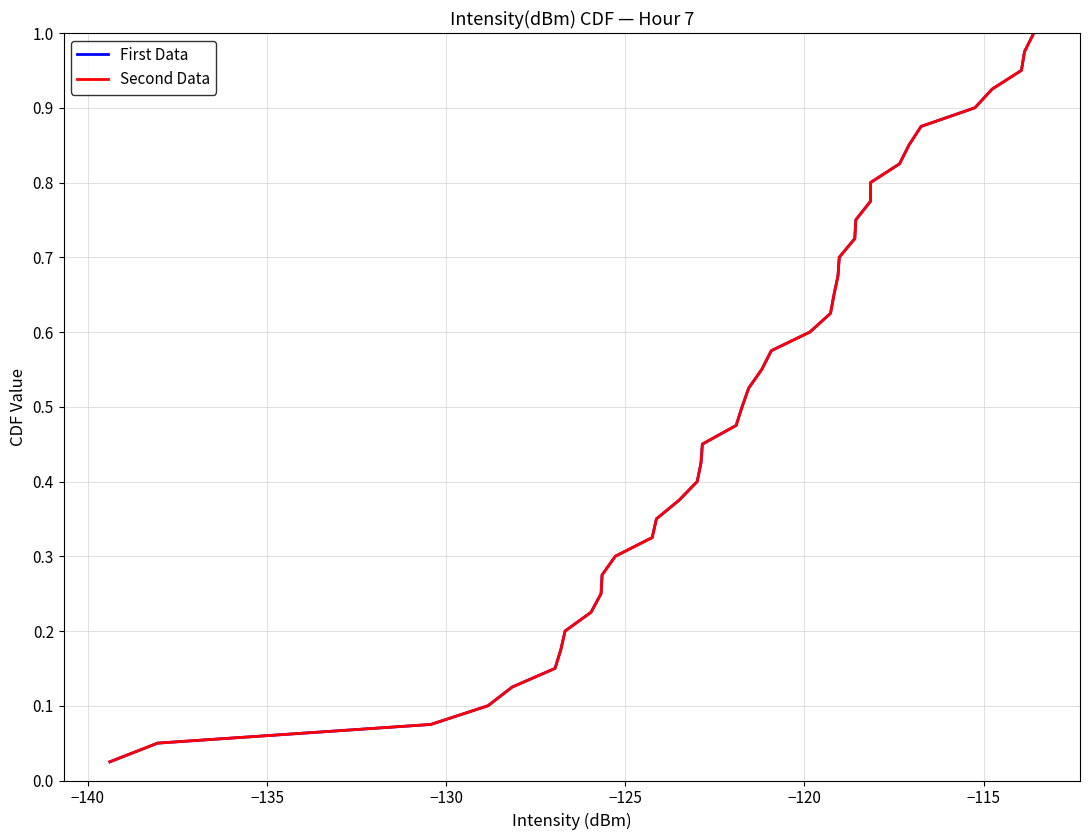

Is this an area chart (filled region under the line)?

No